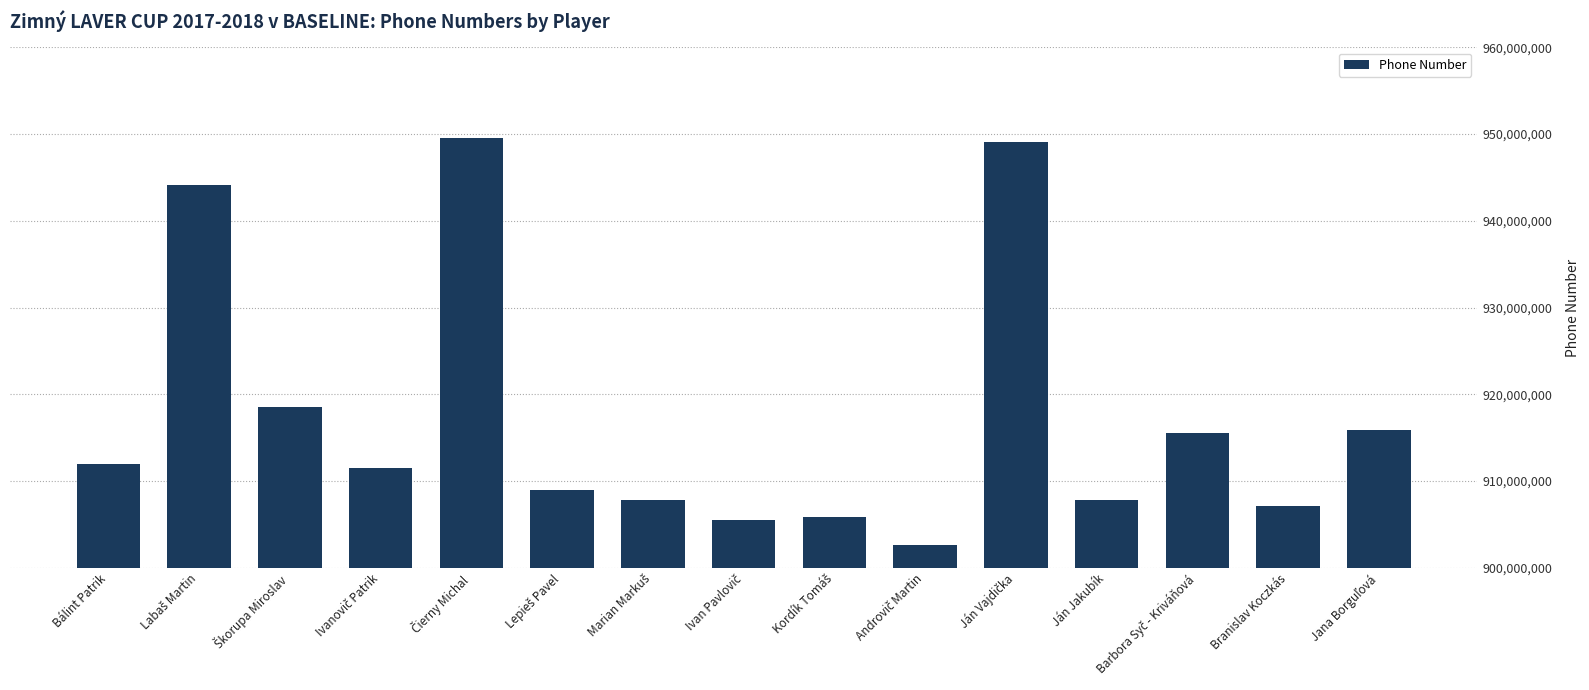

True or false: the data shows 1564977155 at Bálint Patrik.

False